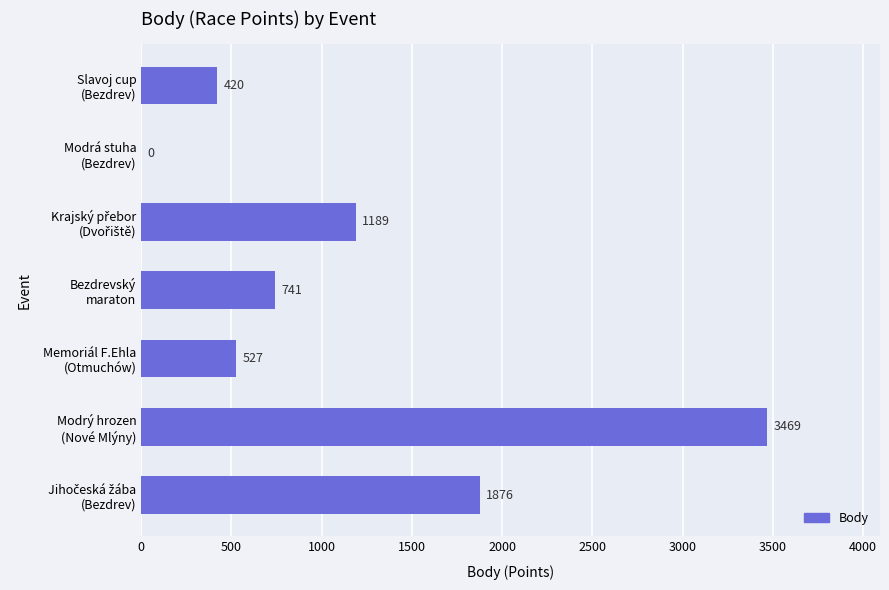

What is the greatest value displayed?

3469